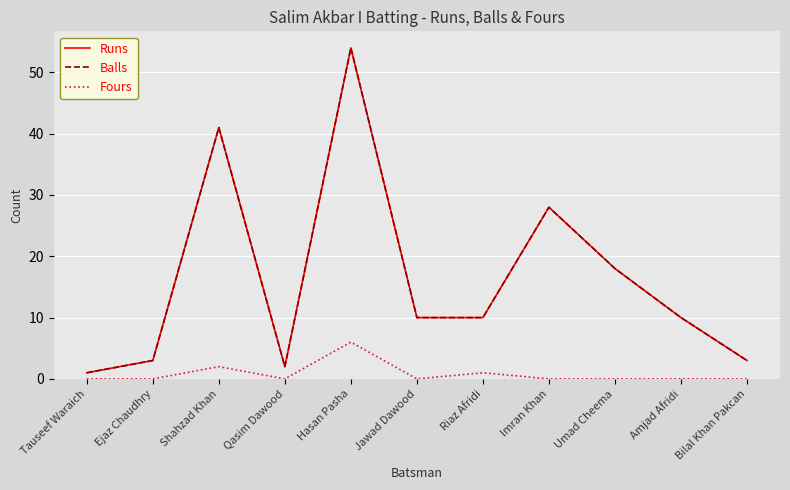

What is the label of the 8th point from the left?

Imran Khan